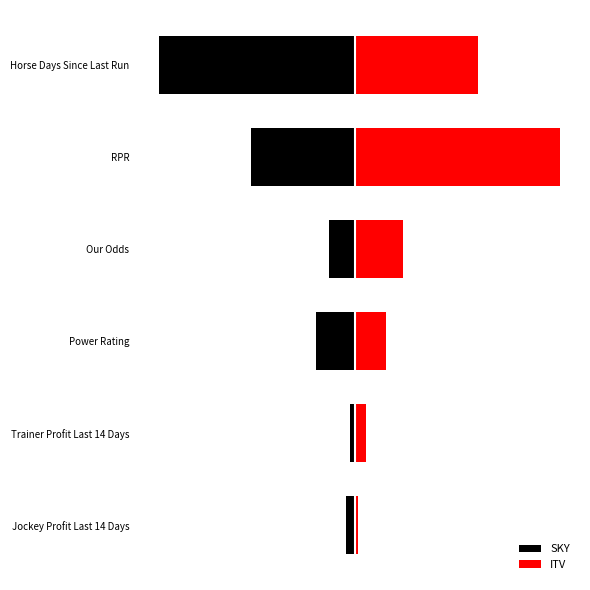

True or false: SKY has a value of -1.8 at Trainer Profit Last 14 Days.

True